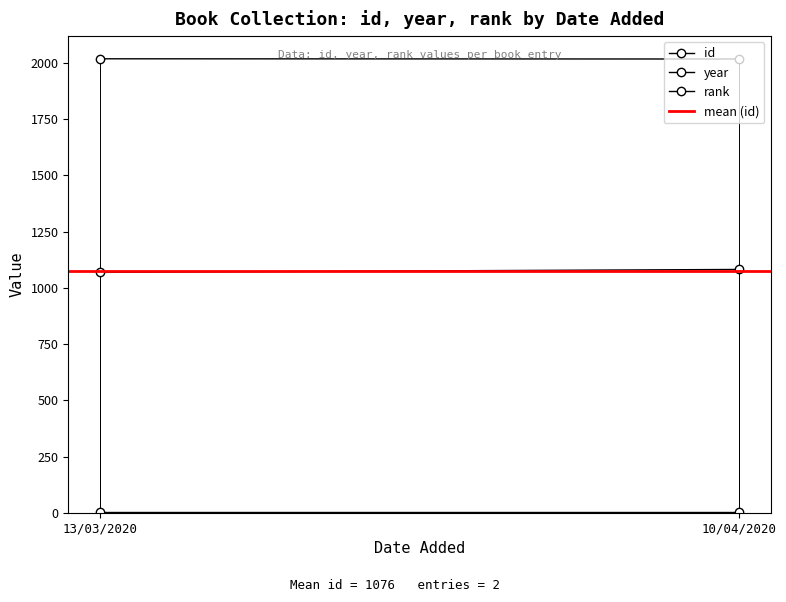

What is the value of the year point at the 2nd from the left?

2018.0